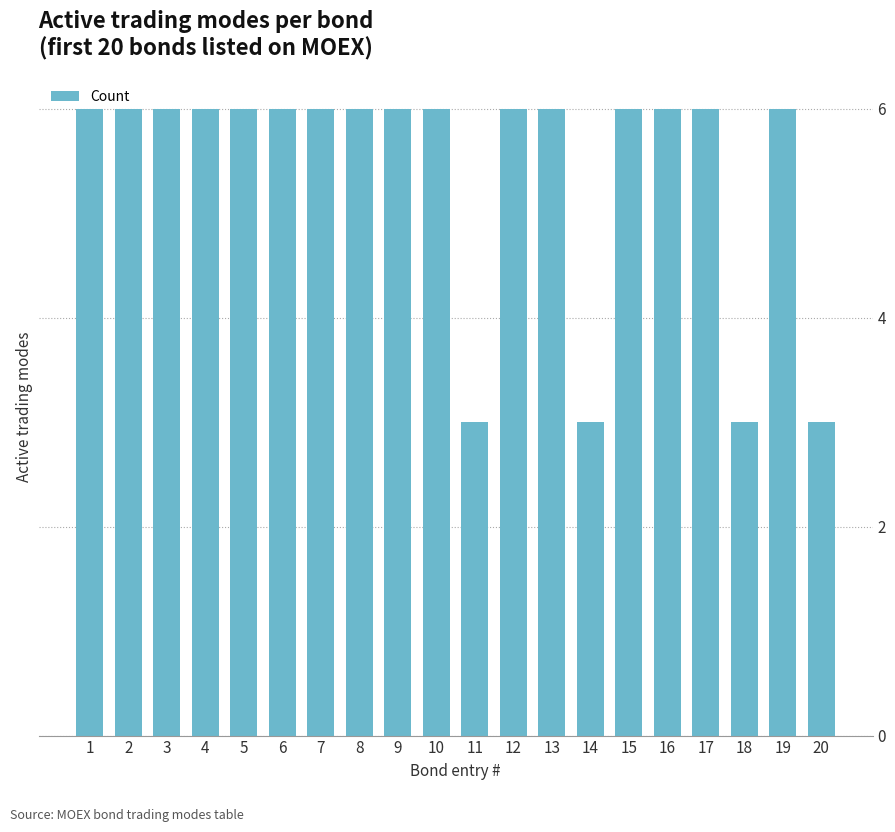

Are the bars horizontal?

No